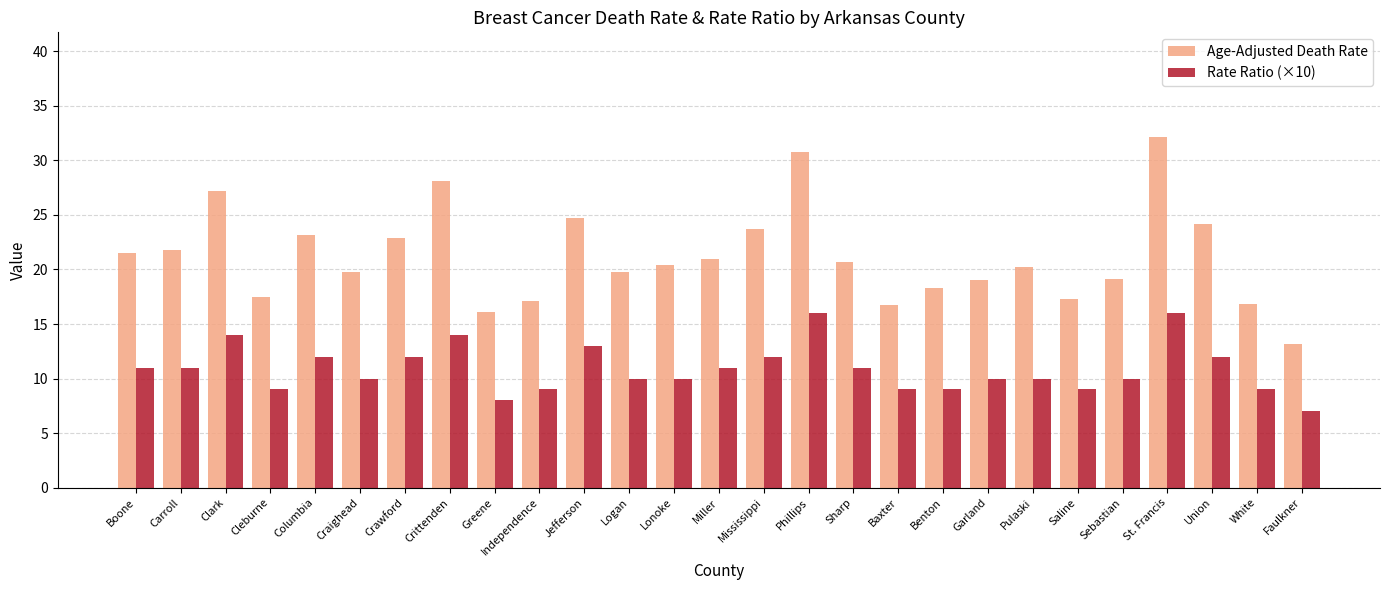

How many groups of bars are there?

27